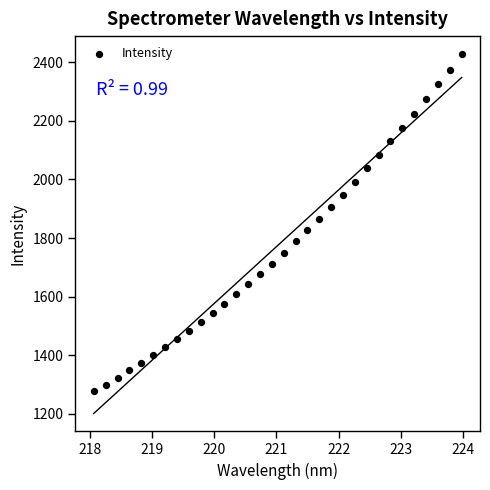

What is the range of Y values (max minus min)?

1150.9